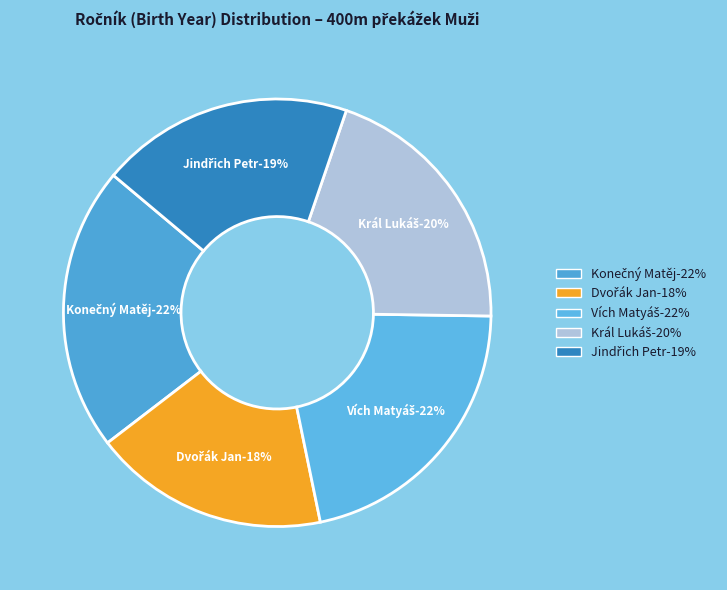

Is the sum of Jindřich Petr and Konečný Matěj greater than half?

No